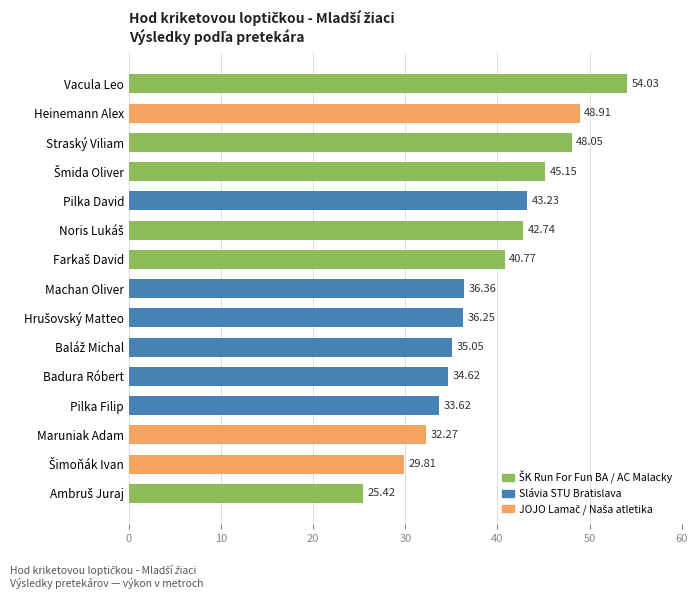

Which label corresponds to the largest value in the chart?

Vacula Leo